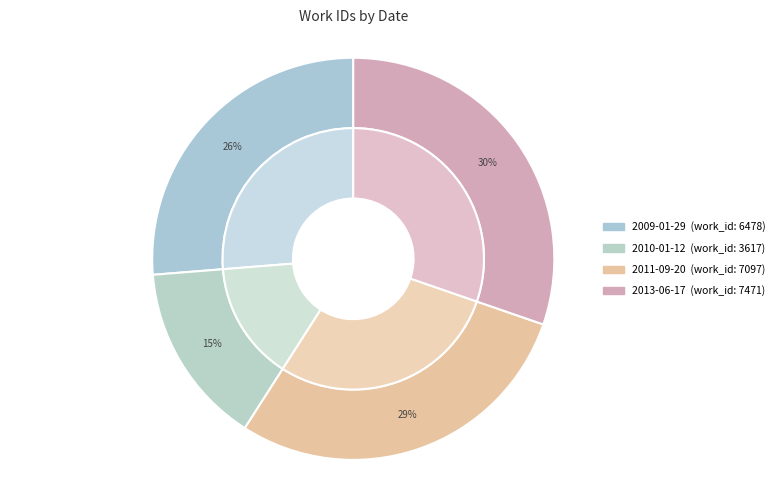

Count the number of slices in the pie.

4